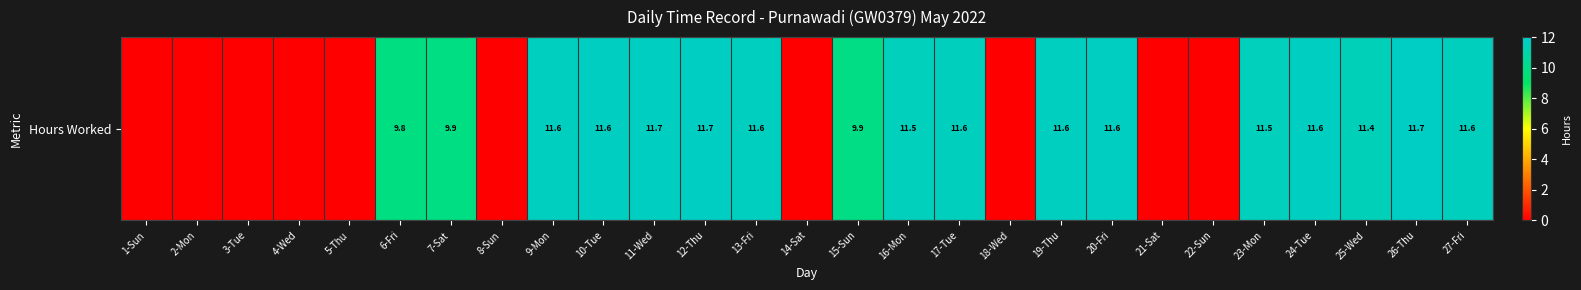

True or false: the data shows 11.5 at 23-Mon.

True